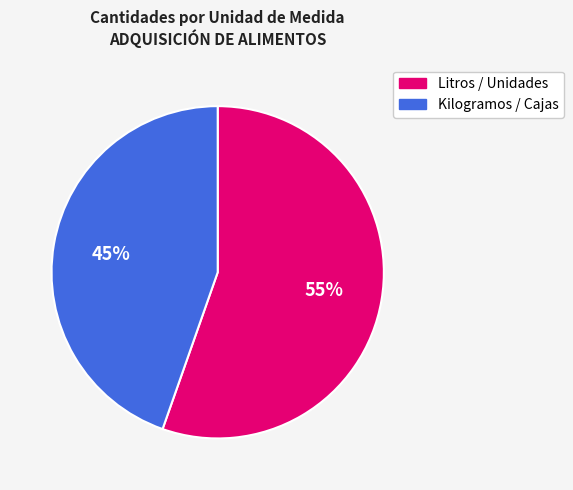

To the nearest percent, what is the average slice percentage?

50%